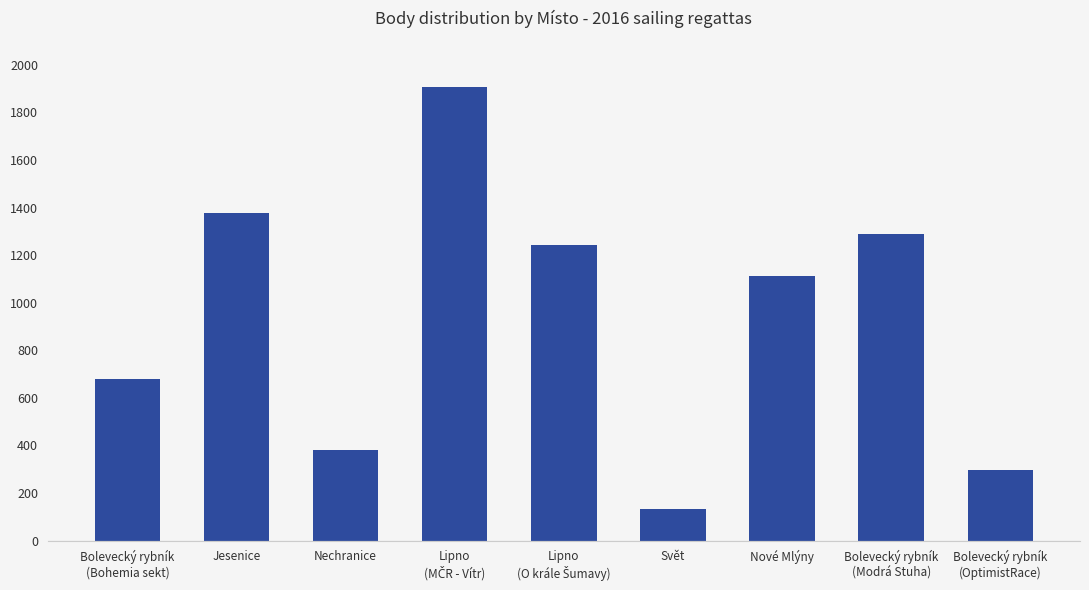

What is the greatest value displayed?

1908